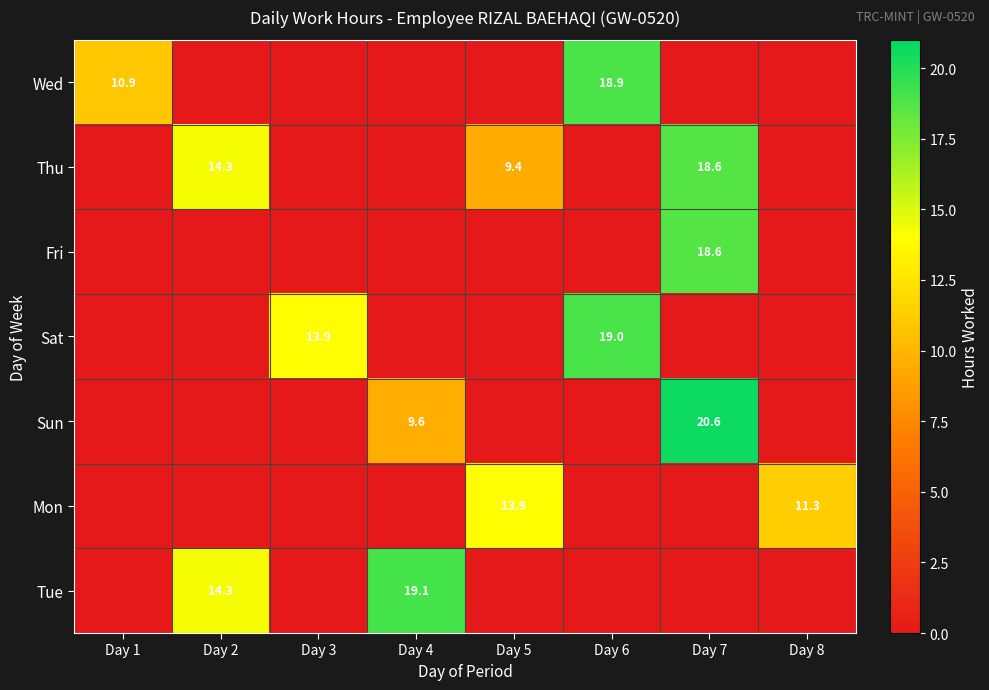

Is it true that Tue equals 19.1 at Day 2?

False